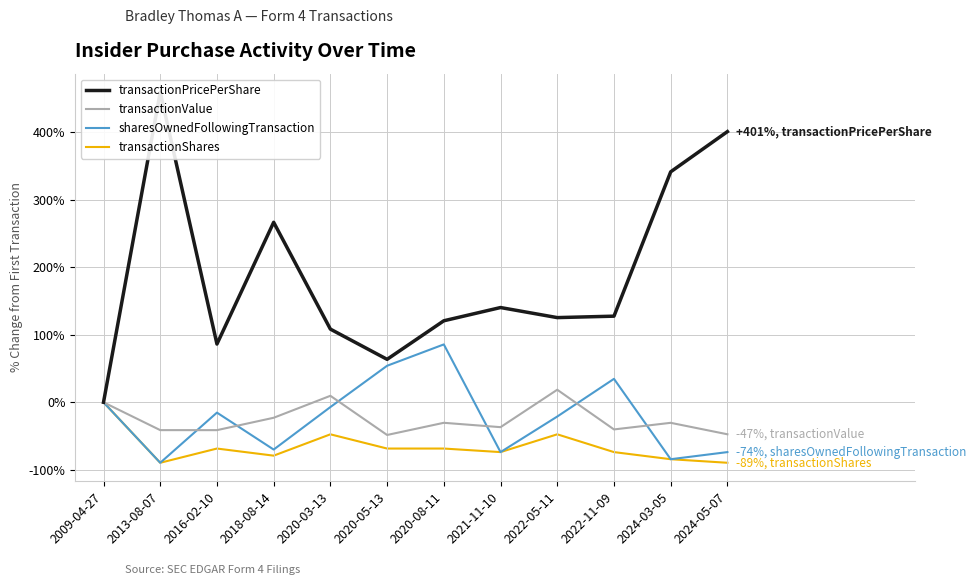

Which series has the largest total across all categories?

transactionPricePerShare